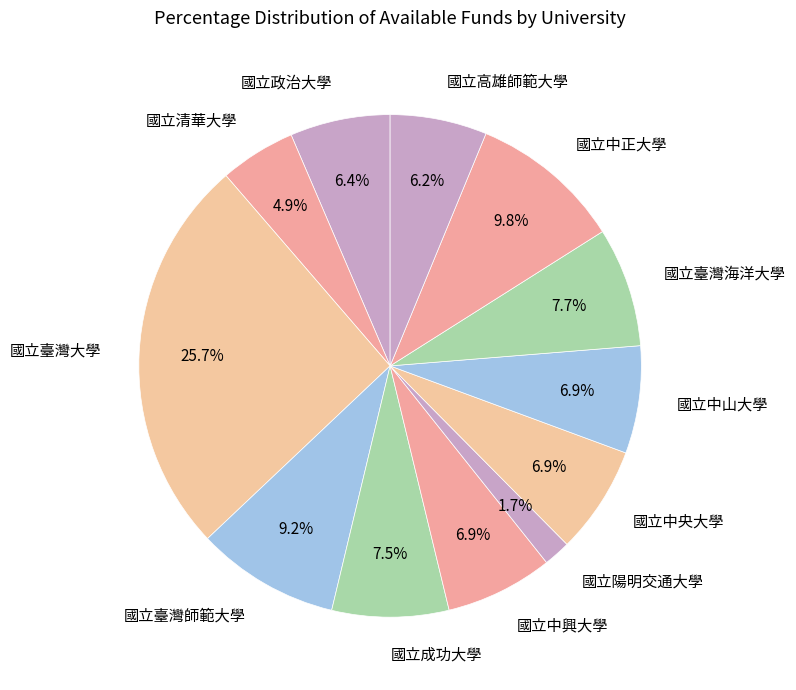

Which slice is the smallest?

國立陽明交通大學